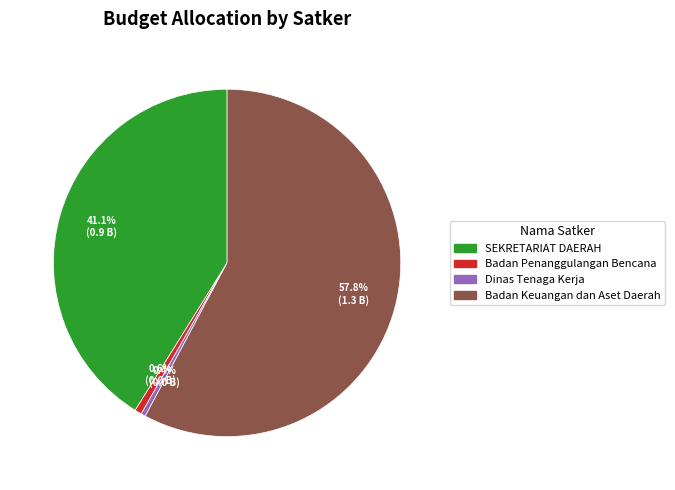

Is there a majority slice in this chart?

Yes